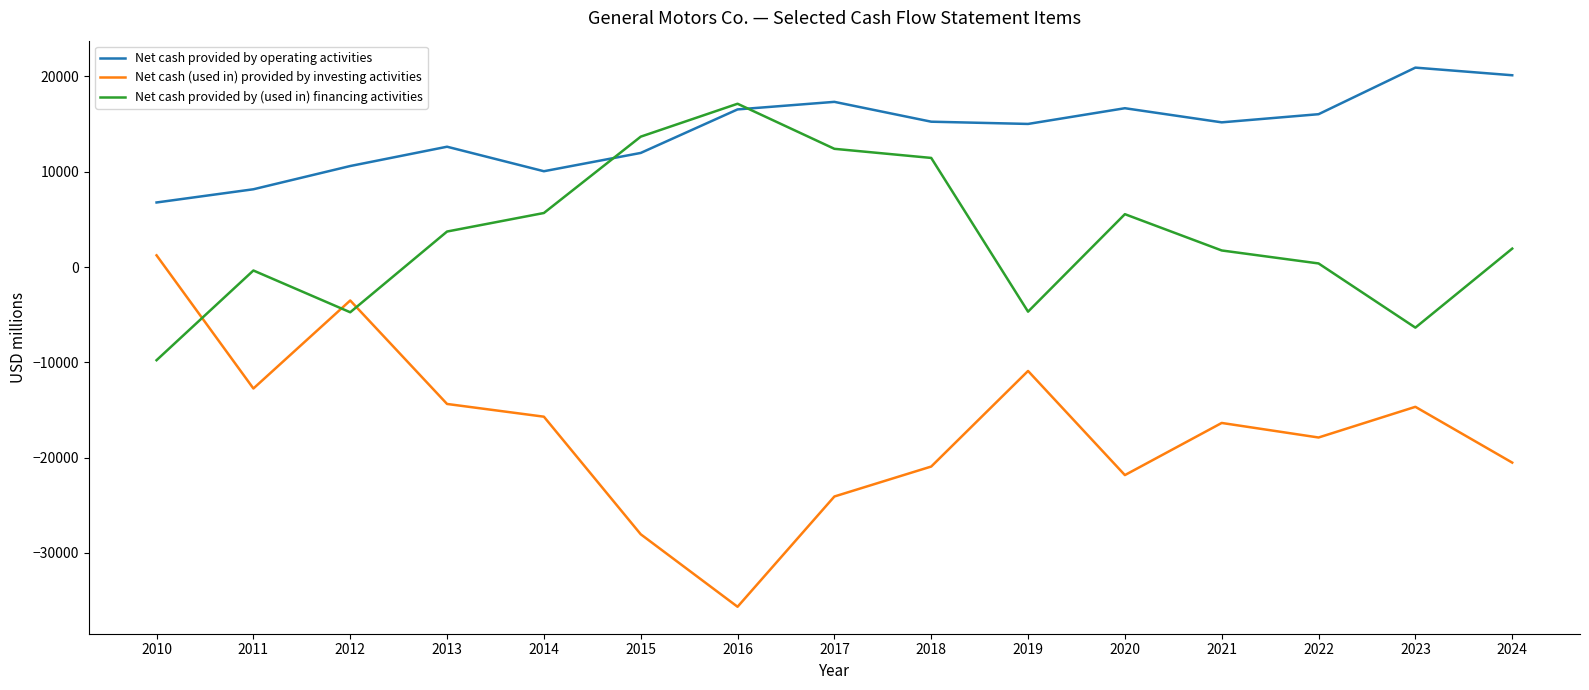

The value of Net cash (used in) provided by investing activities at 2015 is -38496. True or false?

False